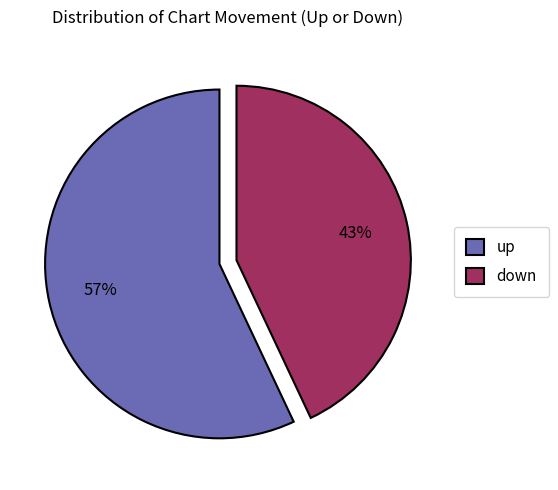

Which slice represents more than half of the pie?

up